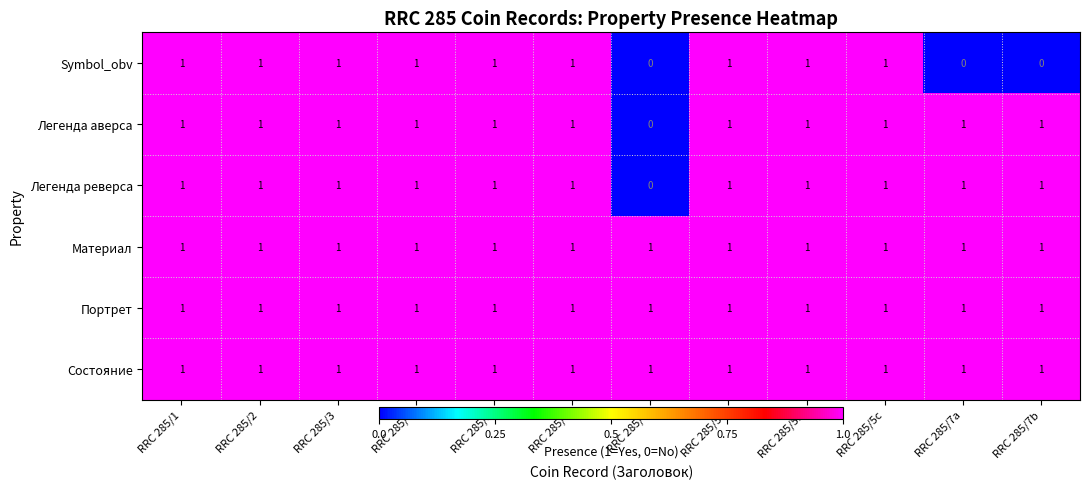

At how many categories does at least one series exceed 0?

12